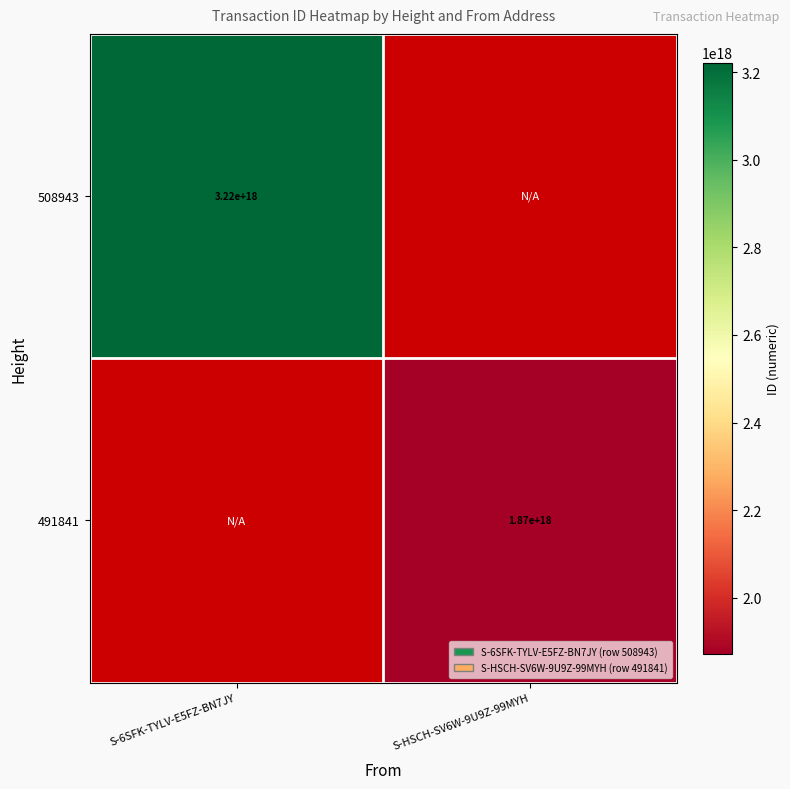

Which has a higher value, S-HSCH-SV6W-9U9Z-99MYH or S-6SFK-TYLV-E5FZ-BN7JY?

S-6SFK-TYLV-E5FZ-BN7JY